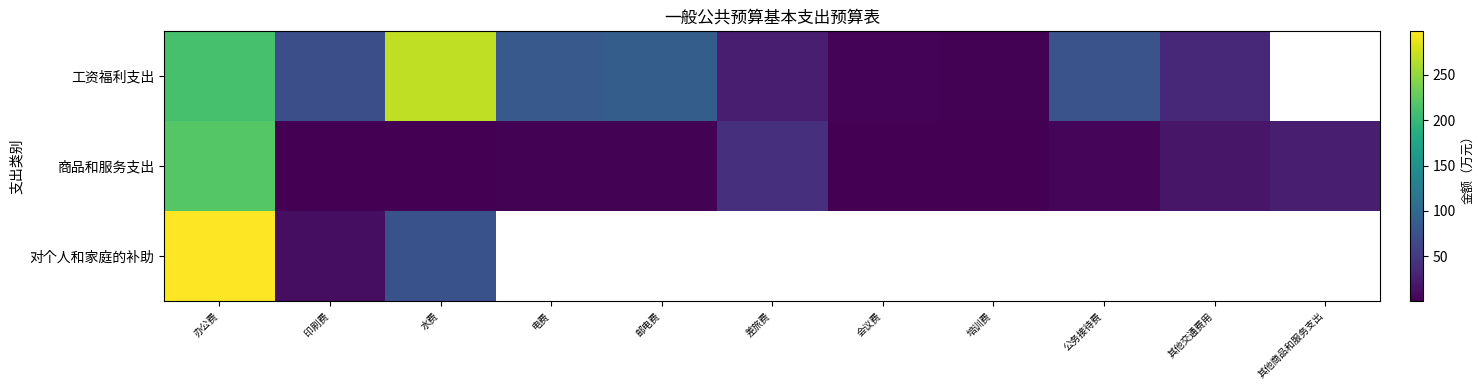

How many series are shown in this chart?

3